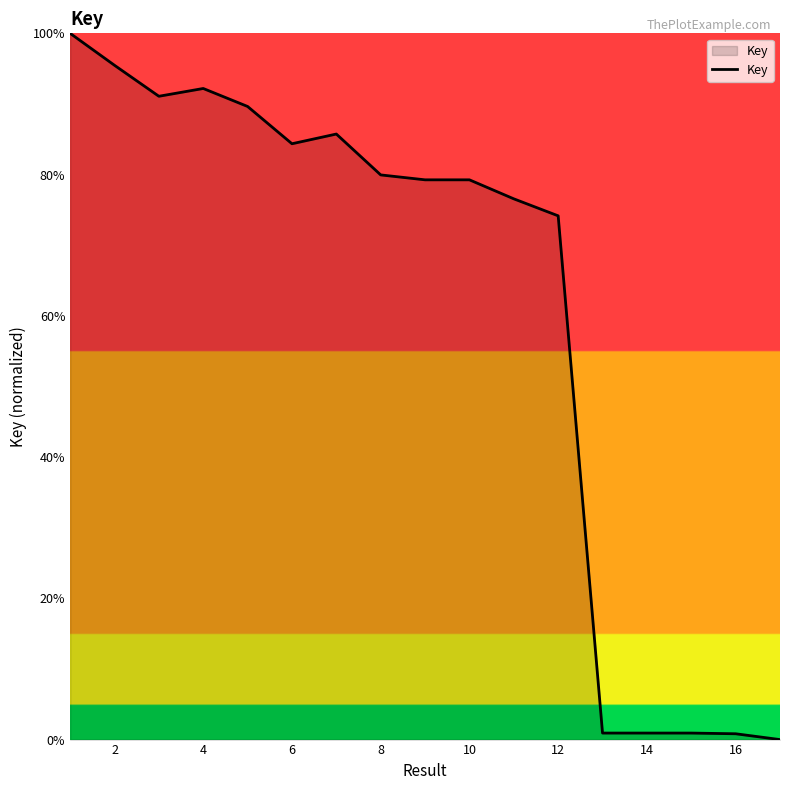

What is the difference between the maximum and minimum values?

100.0